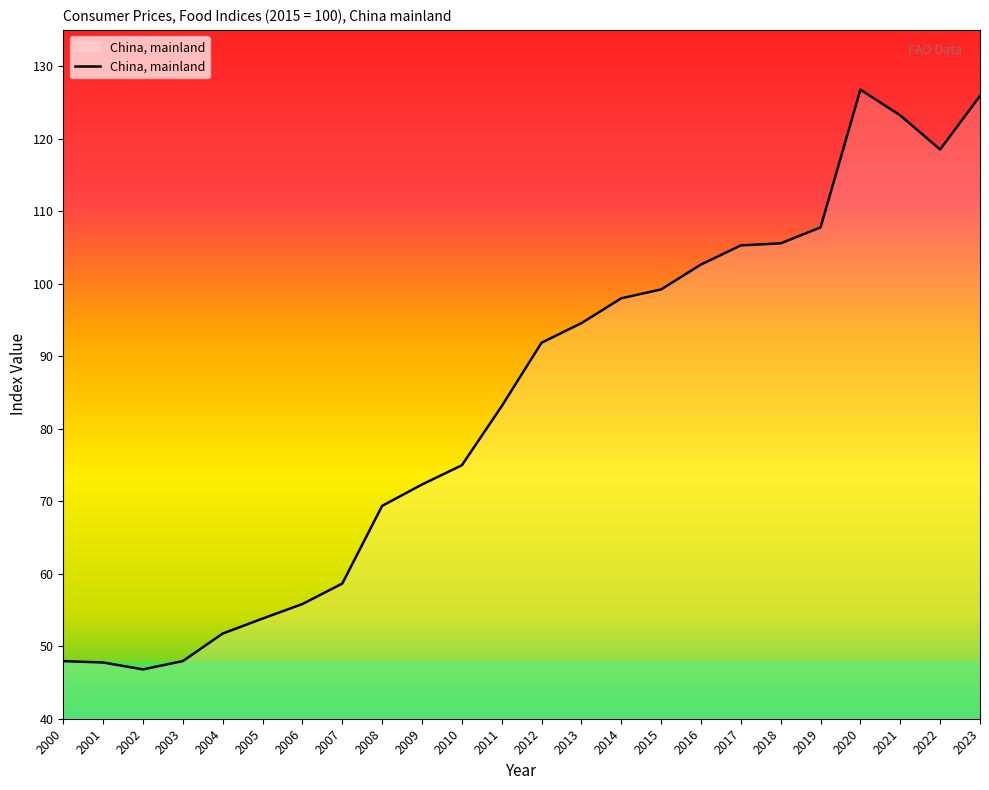

Where does the data first go above 91?

2012